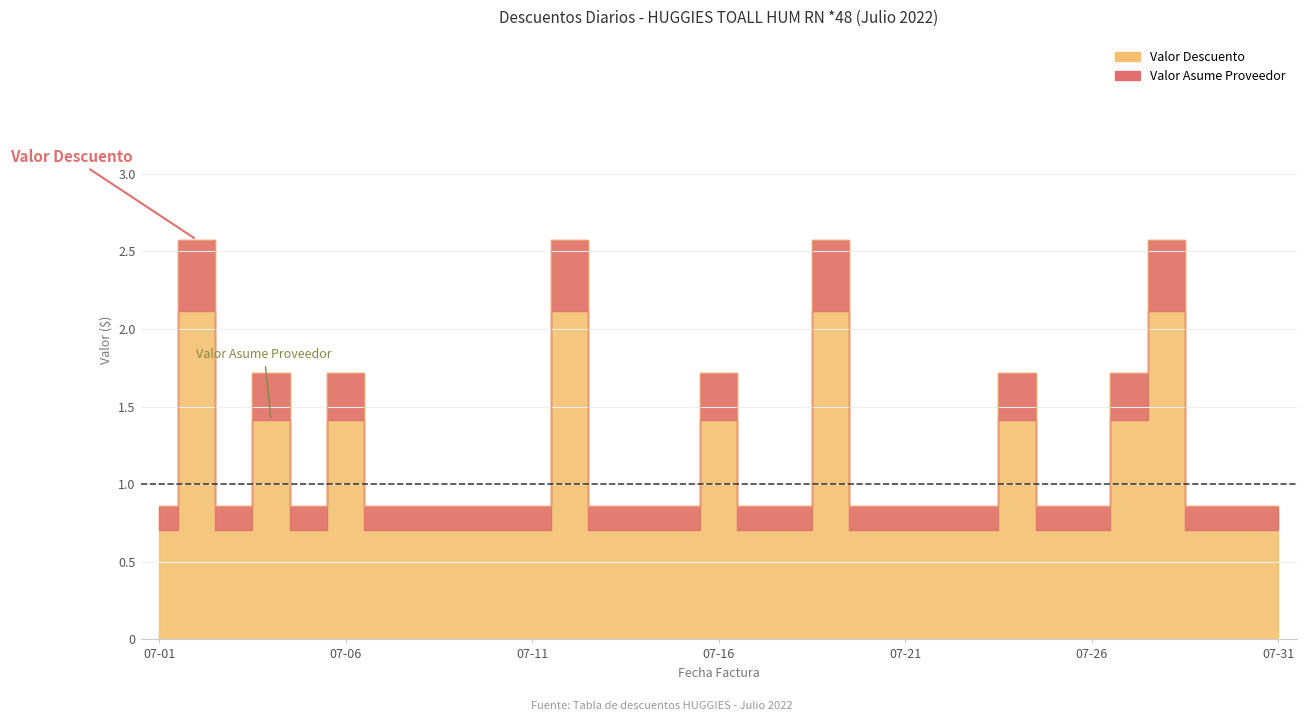

True or false: Valor Asume Proveedor and Valor Descuento cross at least once.

False